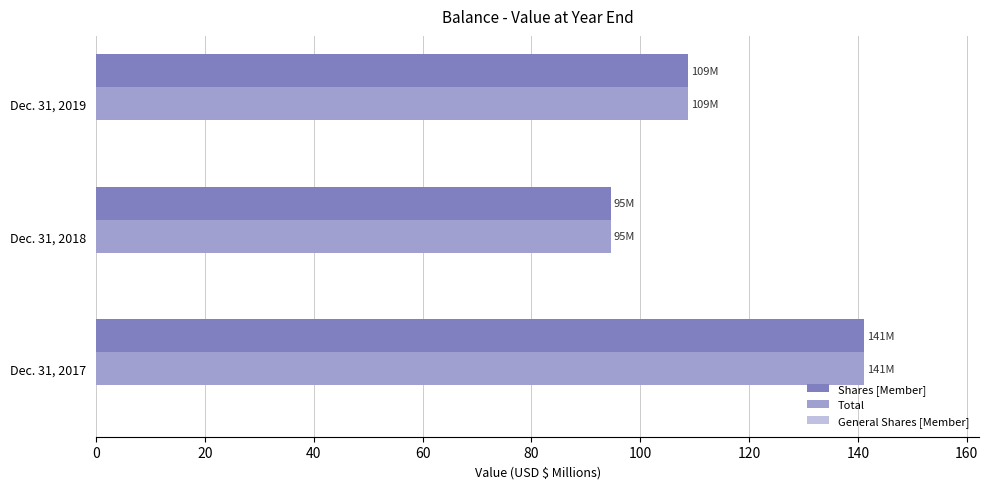

The Total series shows 31.1 at Dec. 31, 2019. True or false?

False